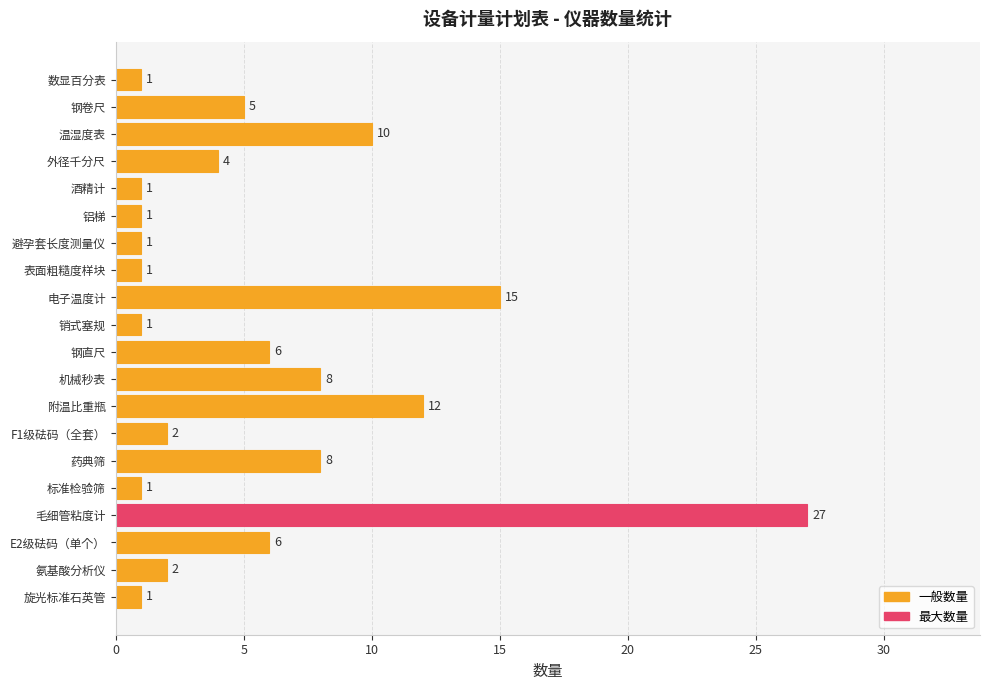

The chart shows a value of 12 at 附温比重瓶. True or false?

True